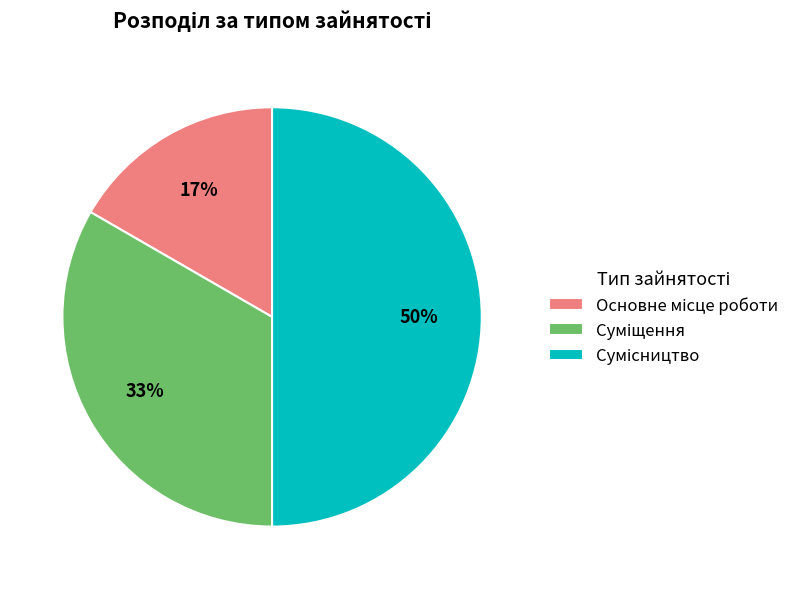

How many segments does this pie chart have?

3